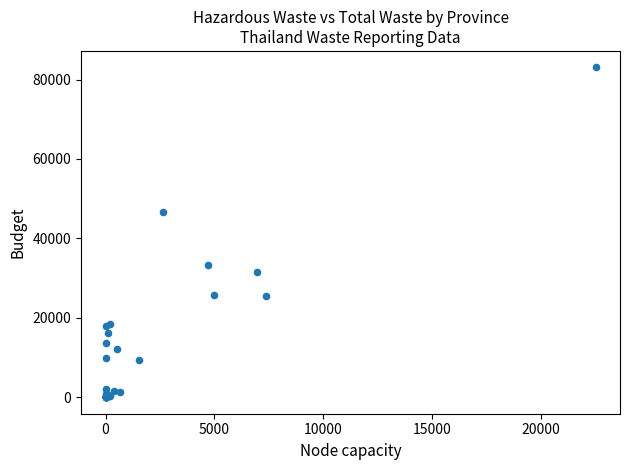

What Y value in the scatter plot is closest to 41530?

46546.6